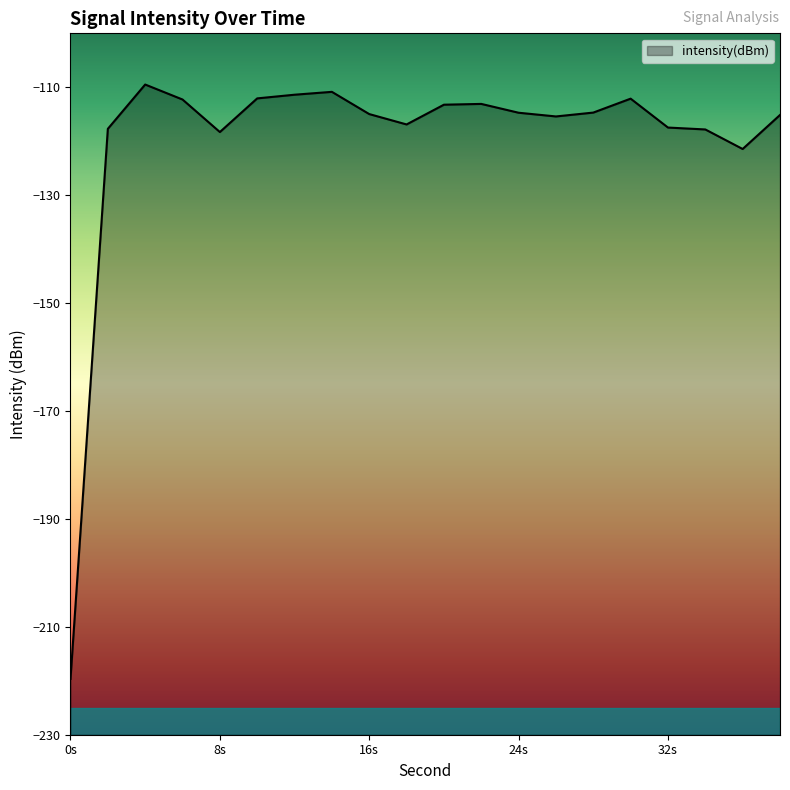

The value at 8 is -118.3. True or false?

True